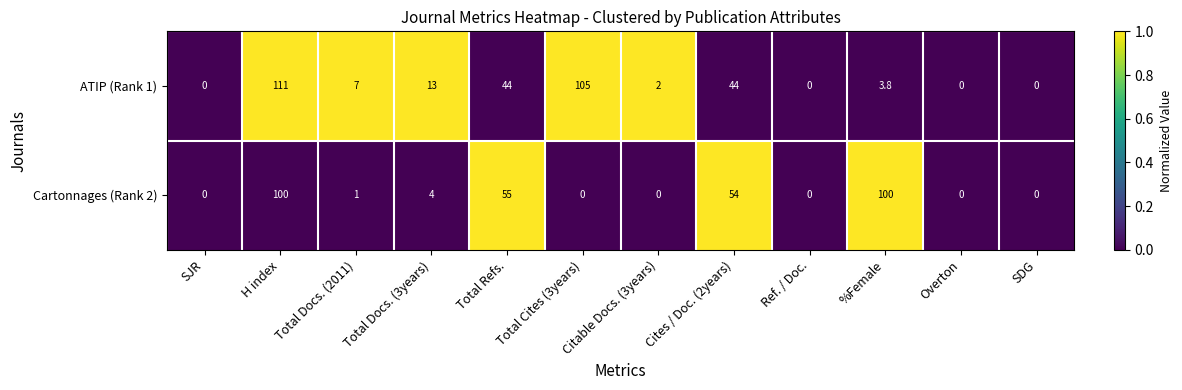

Which label corresponds to the largest value in the chart?

H index